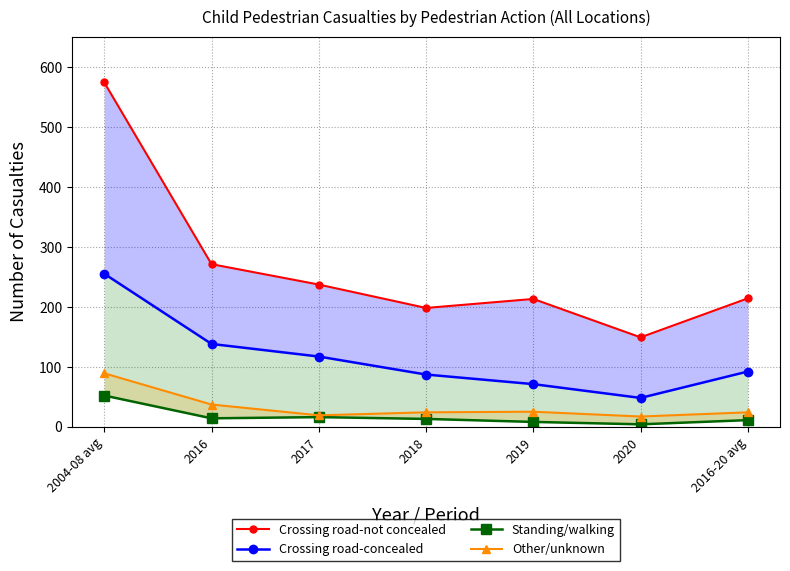

How many lines are shown in the chart?

4